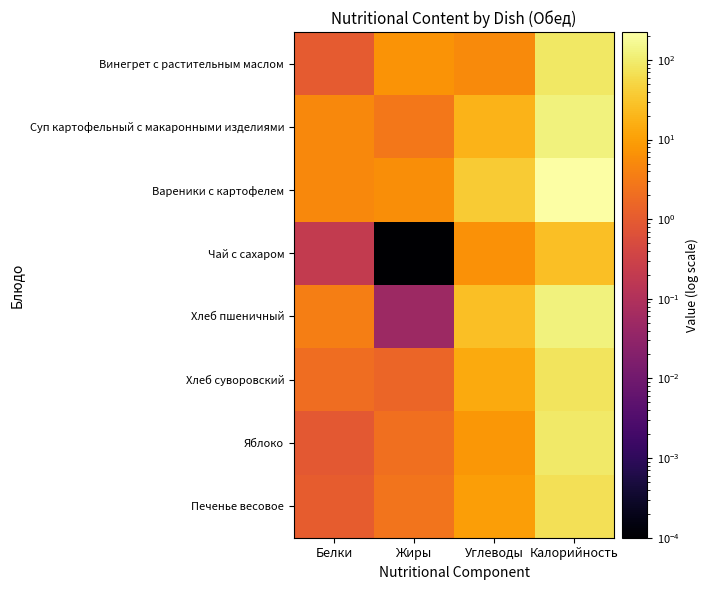

At which category is the sum across all series the highest?

Калорийность